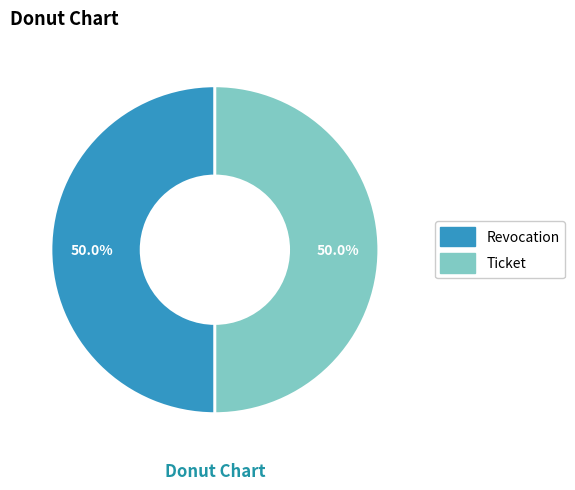

What is the ratio of the value at Ticket to the value at Revocation?

1.0